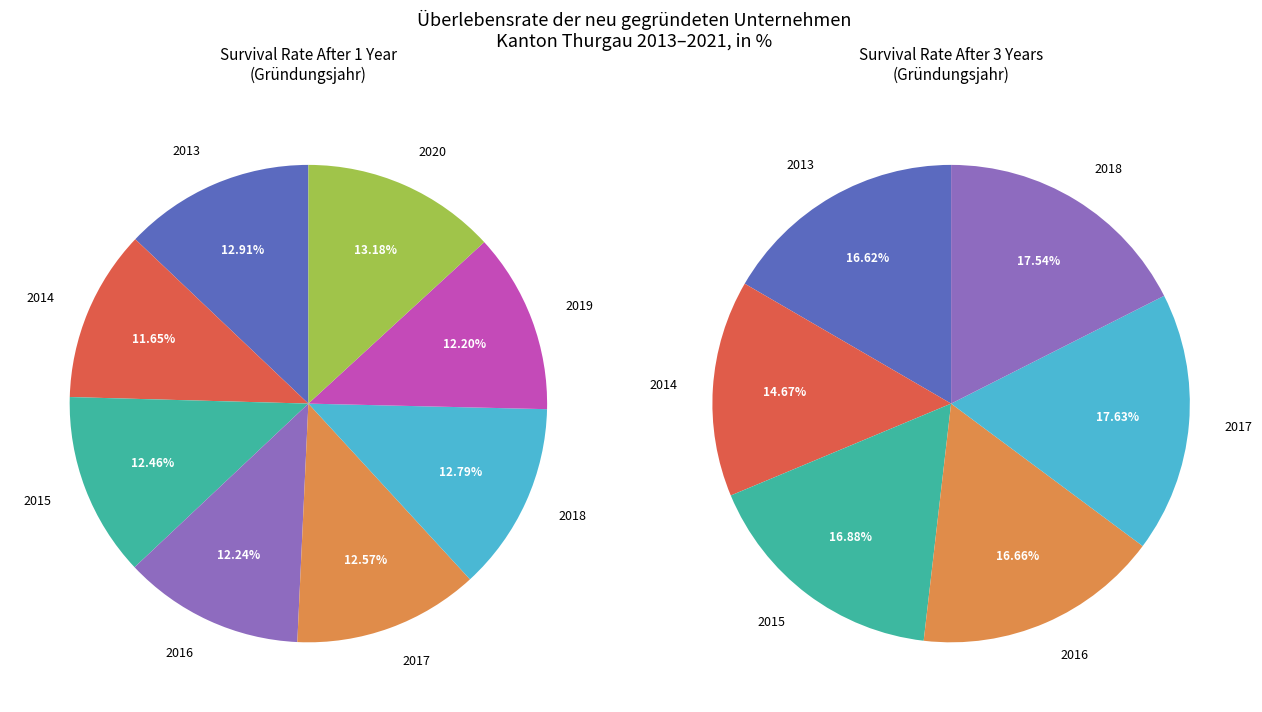

What is the smallest slice in the pie chart?

2014